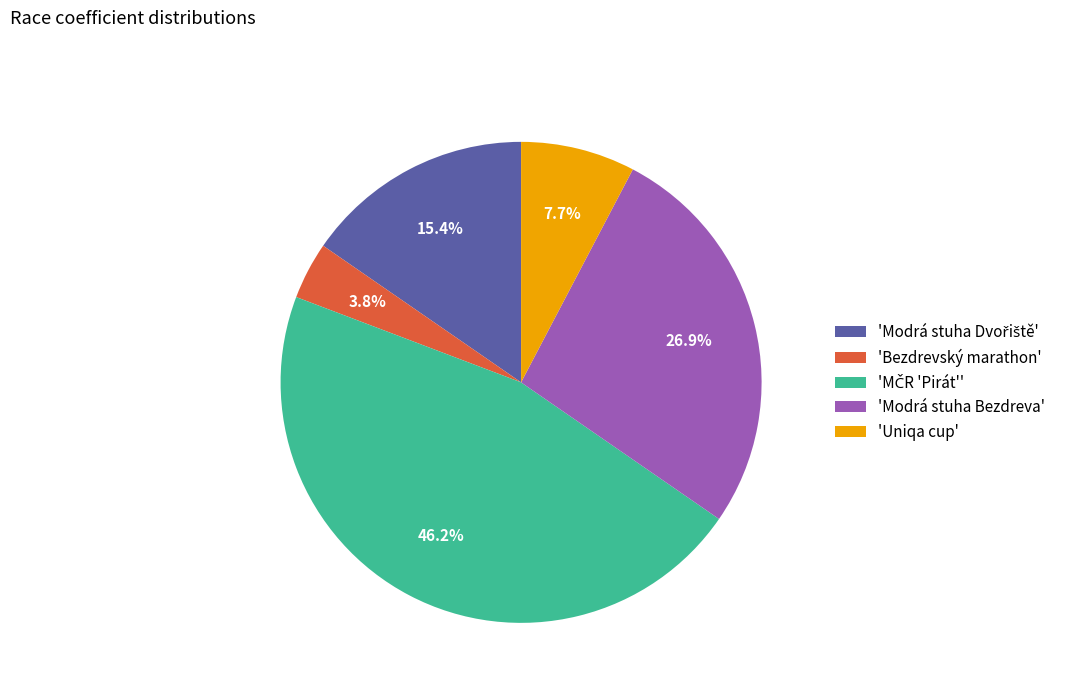

Does any single category account for the majority?

No